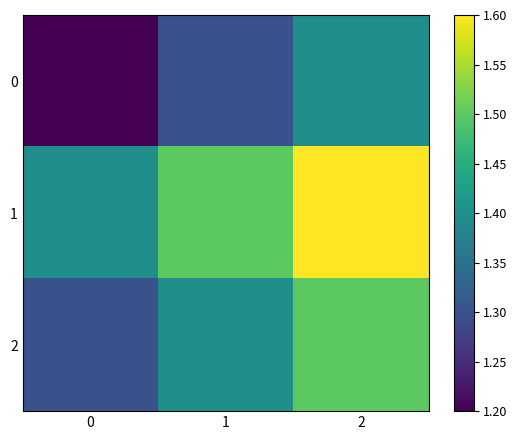

What is the smallest value displayed?

1.2